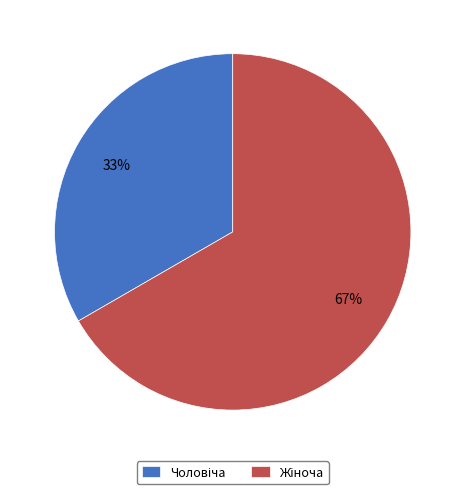

To the nearest percent, what is the average slice percentage?

50%